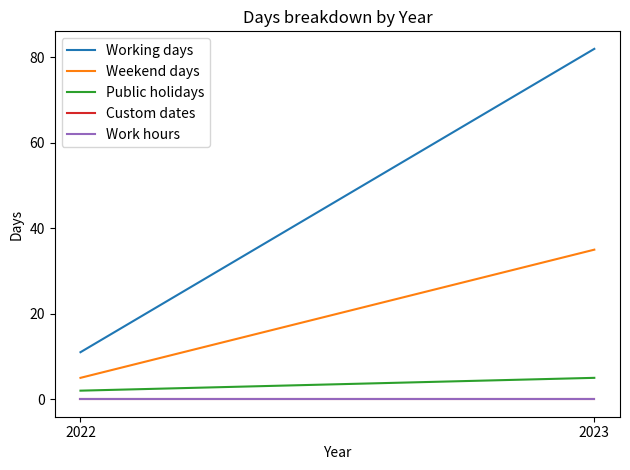

Which series changed the most between 2022 and 2023?

Working days